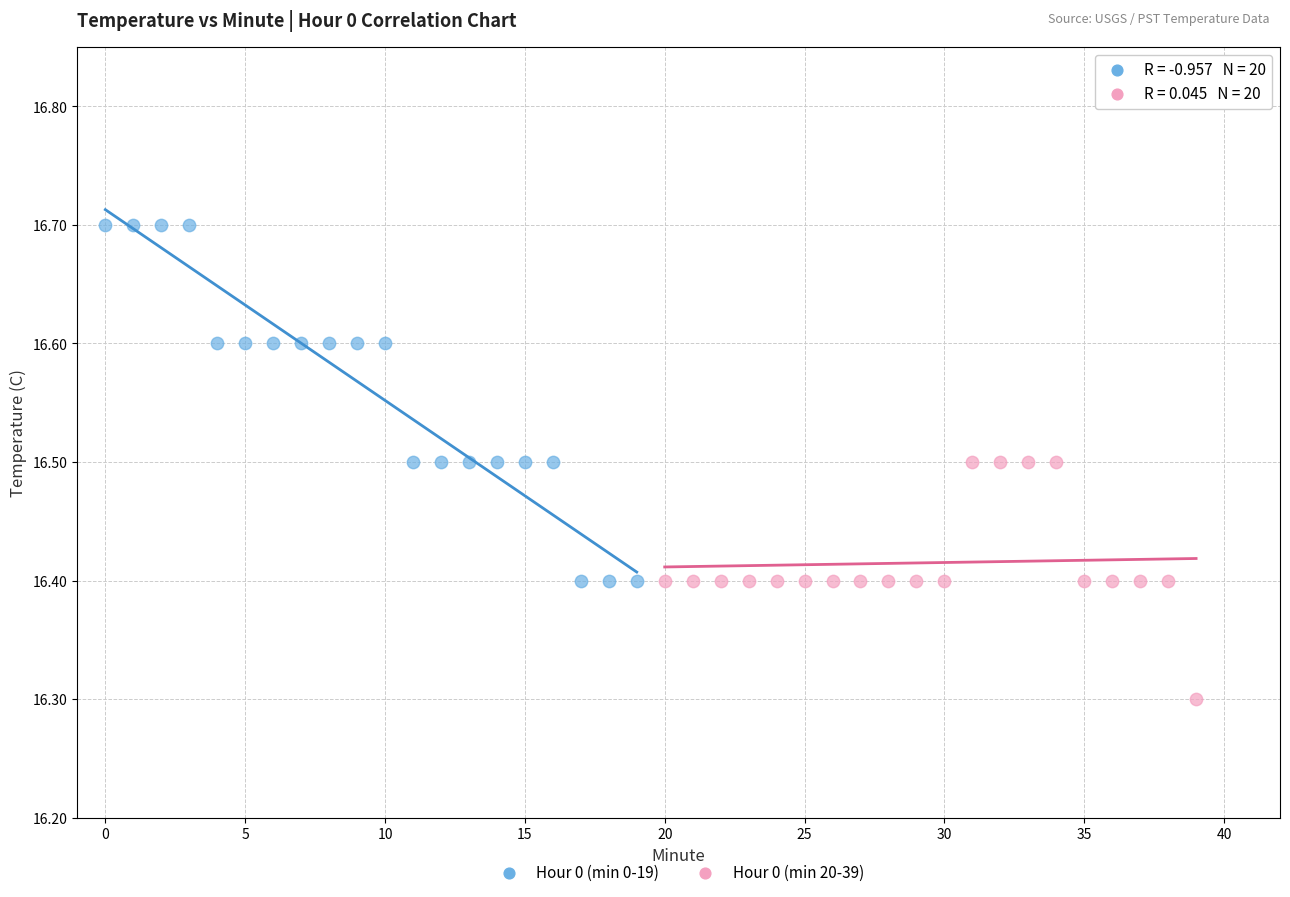

Which series reaches the maximum Y coordinate?

Hour 0 (min 0-19)